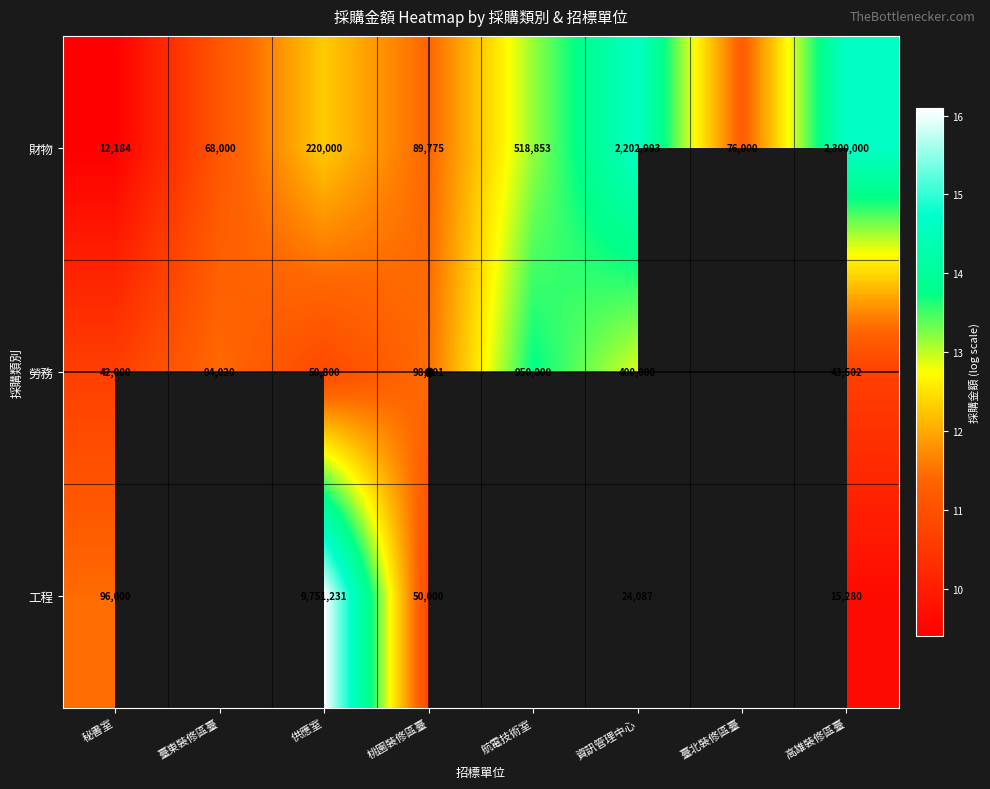

What is the spread (max minus min) of values at 桃園裝修區臺?

0.7